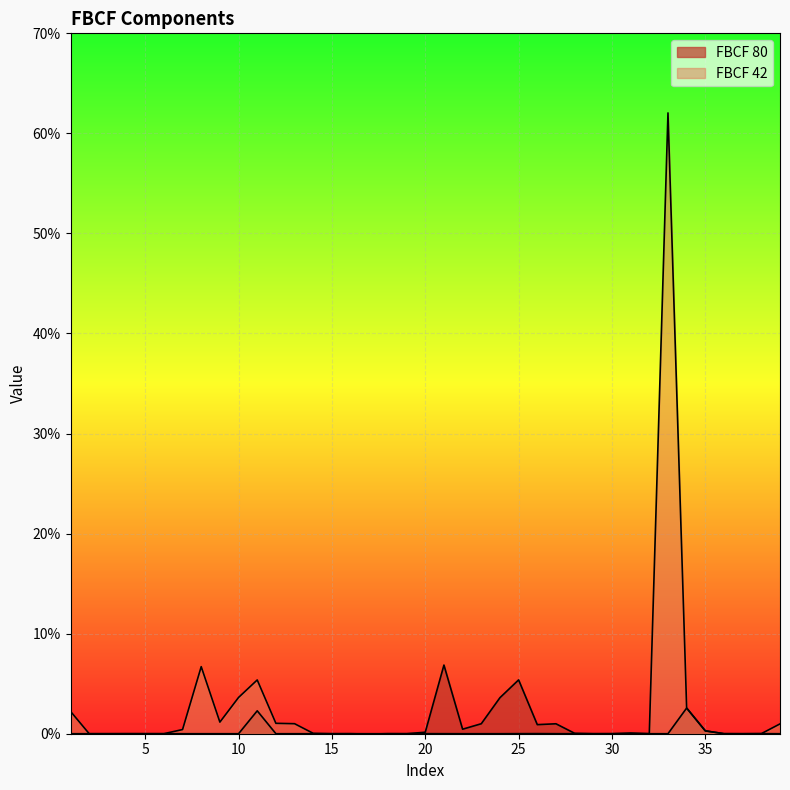

True or false: FBCF 80 and FBCF 42 intersect in this chart.

True